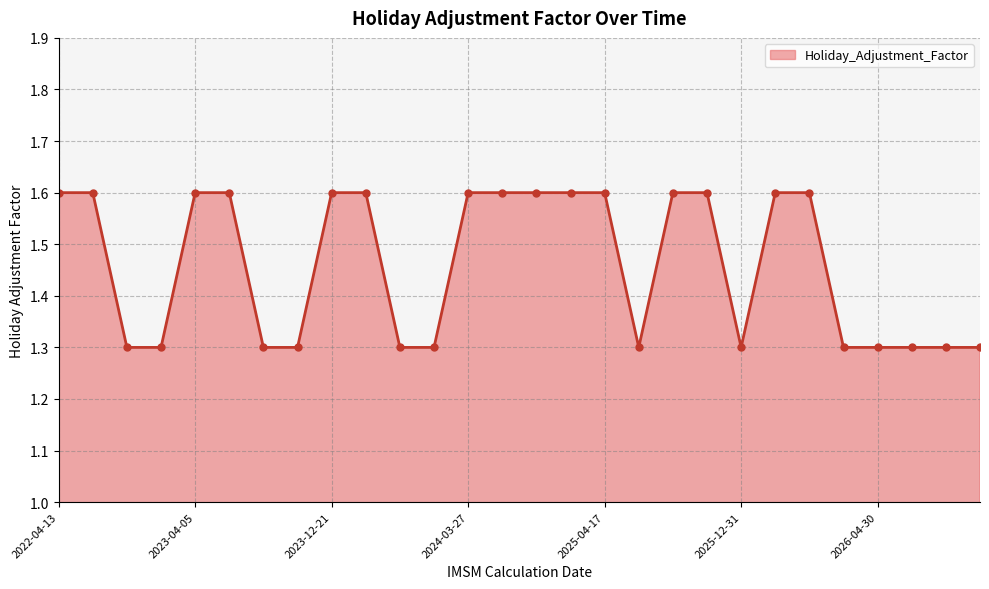

What is the smallest value displayed?

1.3